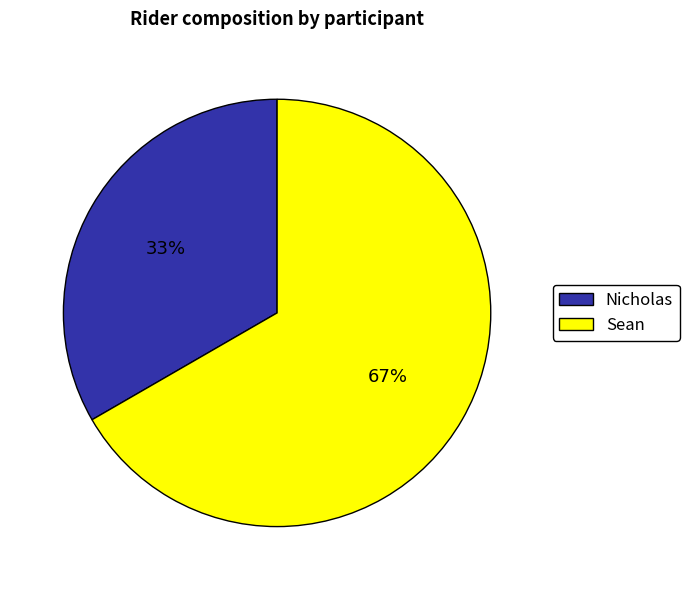

Which category has the biggest portion of the pie?

Sean